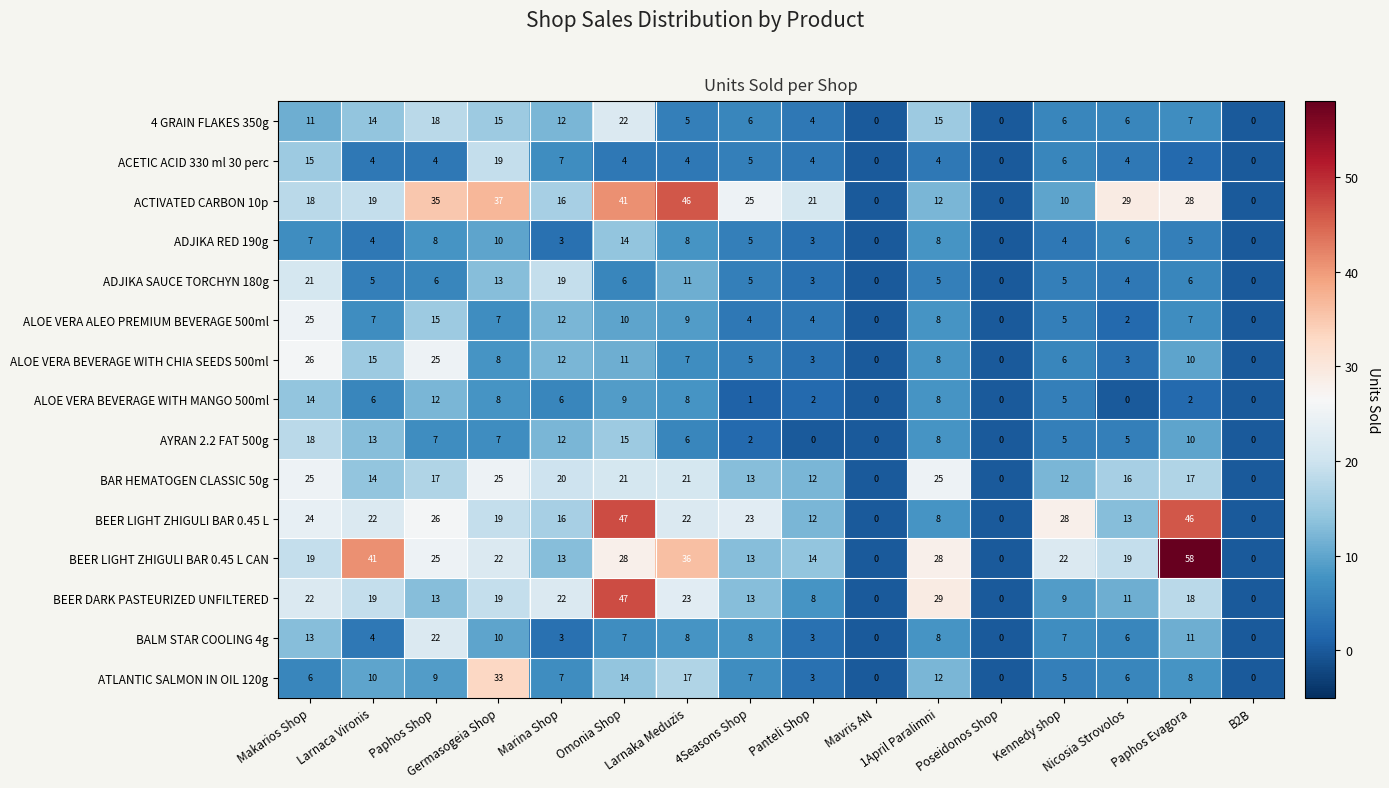

What is the greatest value displayed?

58